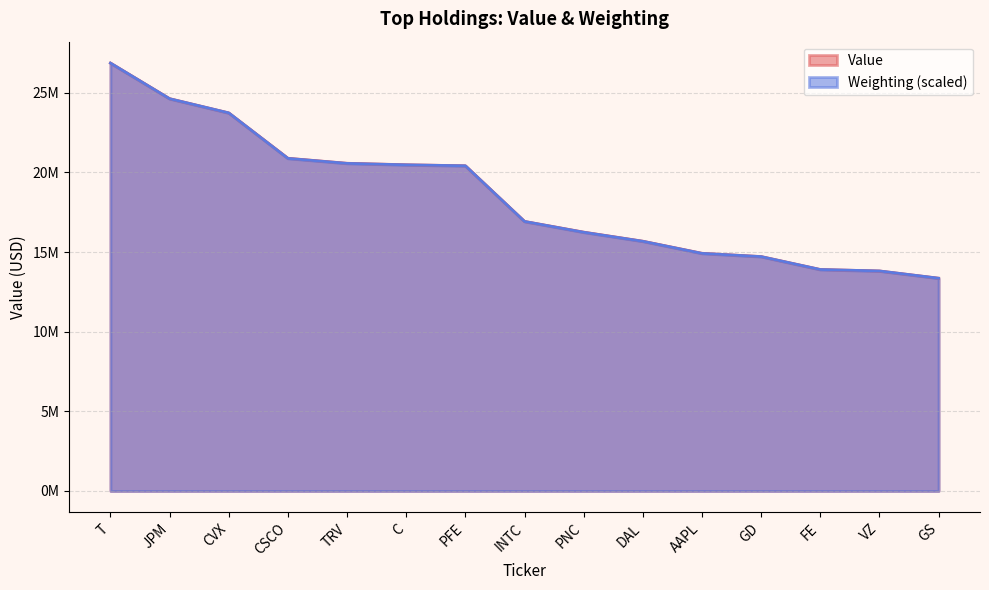

What is the highest value of the Weighting series?

26869000.0